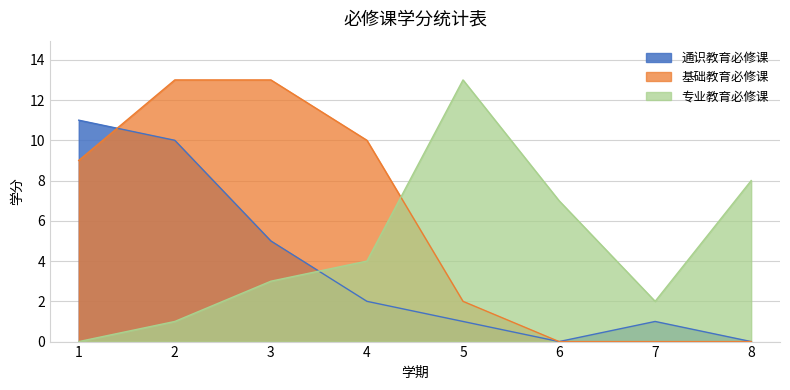

How many intersections are there between 基础教育必修课 and 专业教育必修课?

1